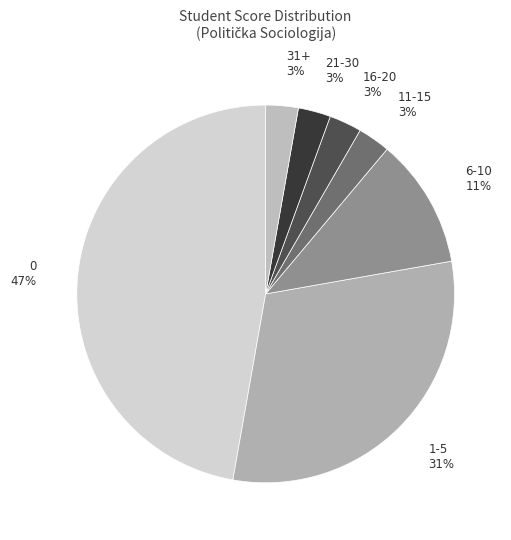

Does any single category account for the majority?

No